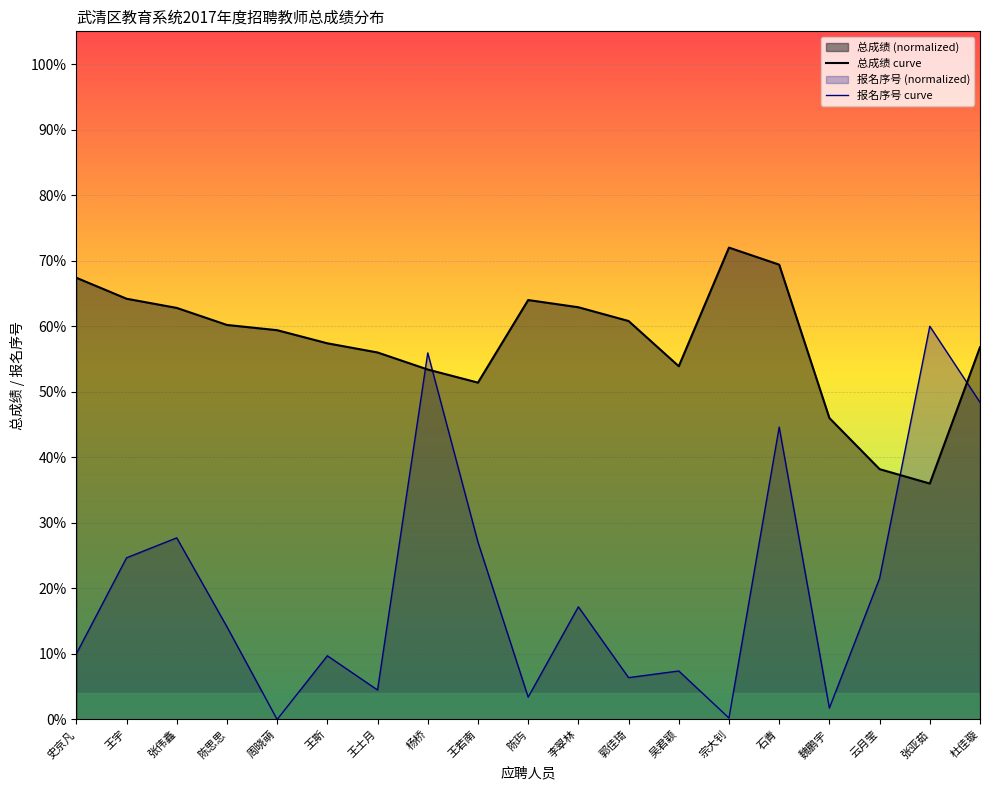

What is the sum of all 总成绩 curve values?

1092.2